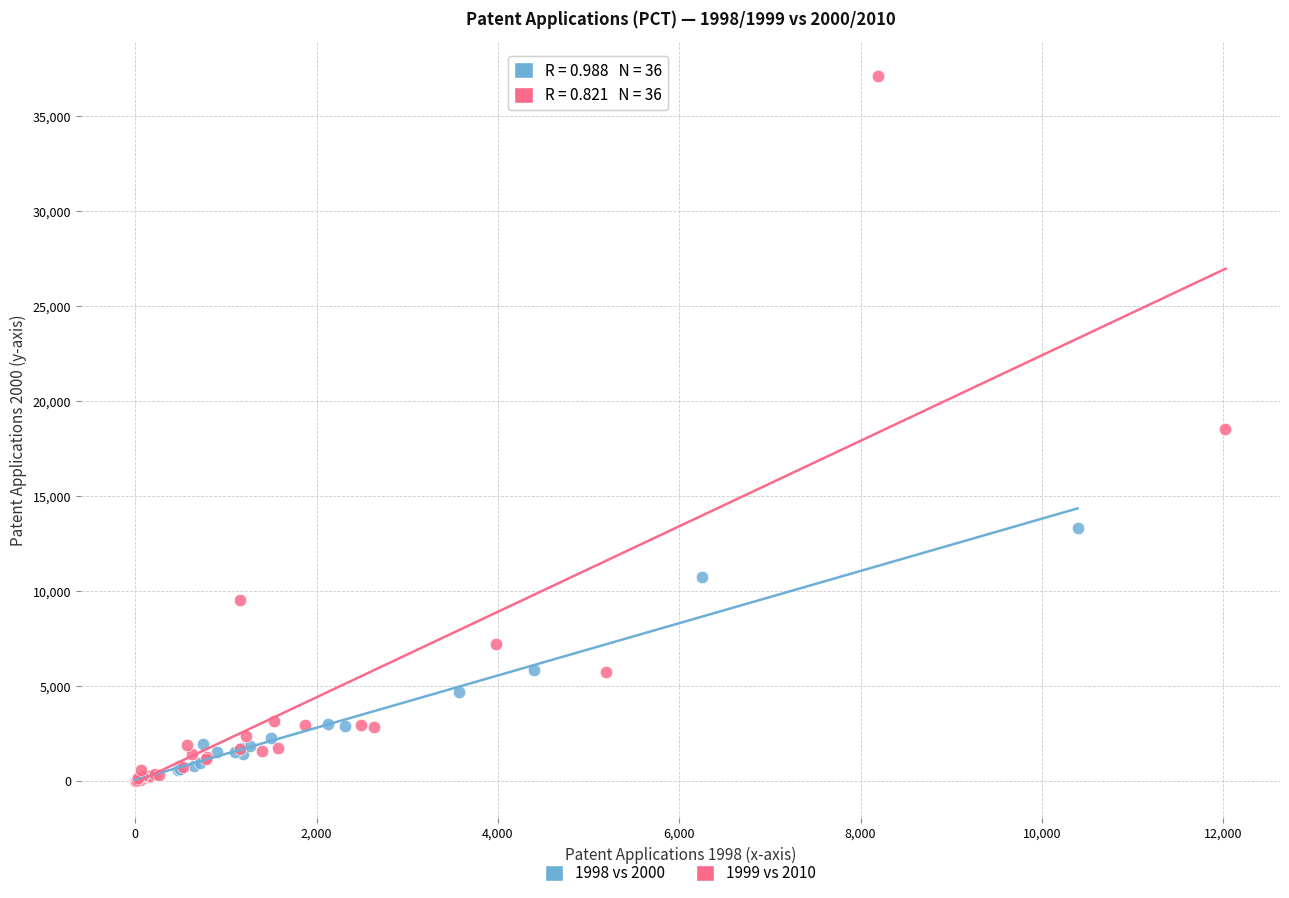

Which series has the largest Y range (max minus min)?

1999 vs 2010